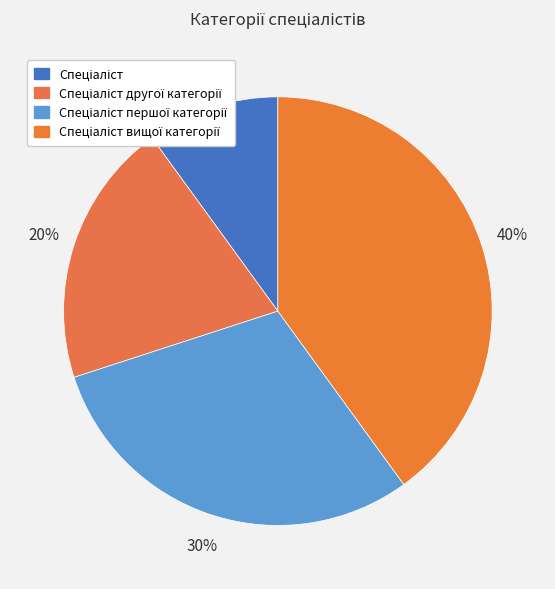

Which has a higher value, Спеціаліст першої категорії or Спеціаліст другої категорії?

Спеціаліст першої категорії